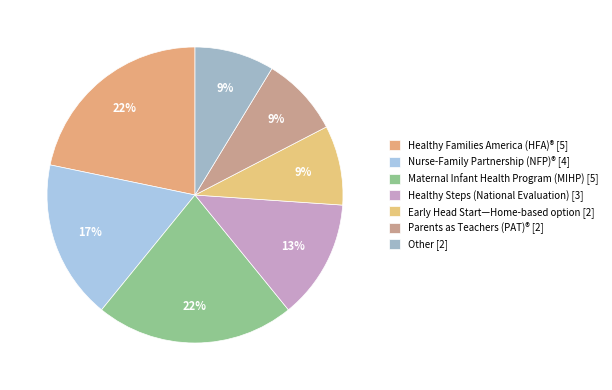

What is the change in value from Healthy Steps (National Evaluation) to Other?

-1